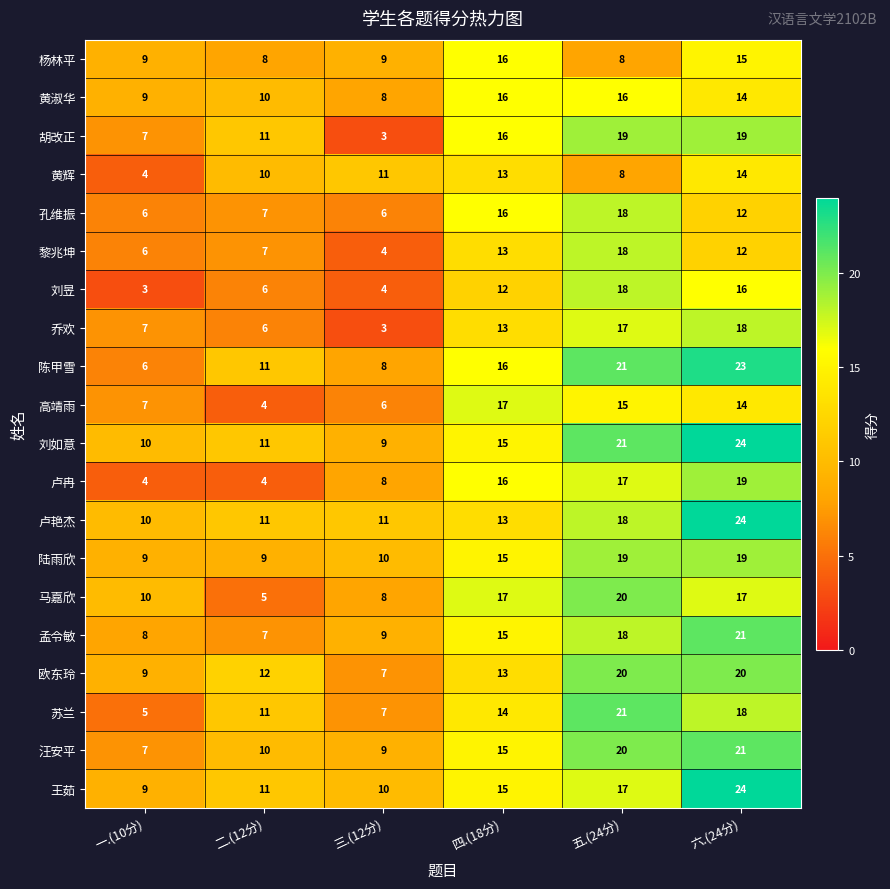

At which category is the sum across all series the highest?

六.(24分)